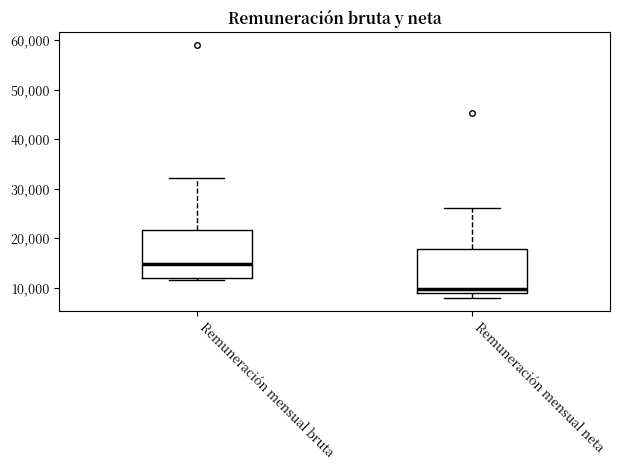

Reading left to right, transcribe this box plot: for each box, give where its median line is, the range the box spans, and where its two whiskers end, as read against the y-axis. The values are not printed on the chart, so give them approximately, as read against the axis.

Remuneración mensual bruta: median 15000, box 12000 to 22000, whiskers 12000 (just below the box's lower edge) to 32000
Remuneración mensual neta: median 10000, box 9000 to 18000, whiskers 8000 to 26000